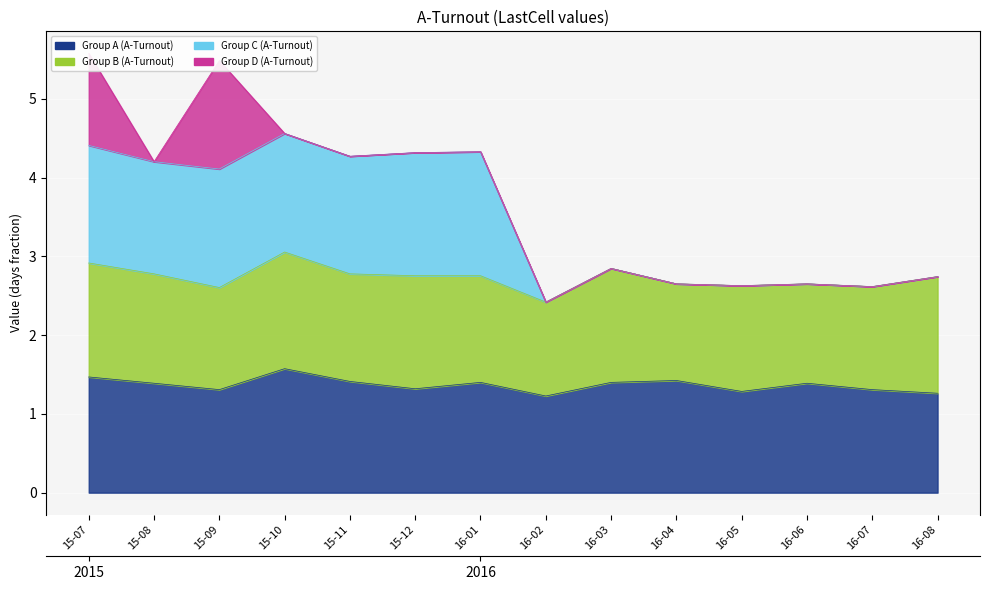

At which label is Group A (A-Turnout) closest to 1?

16-02